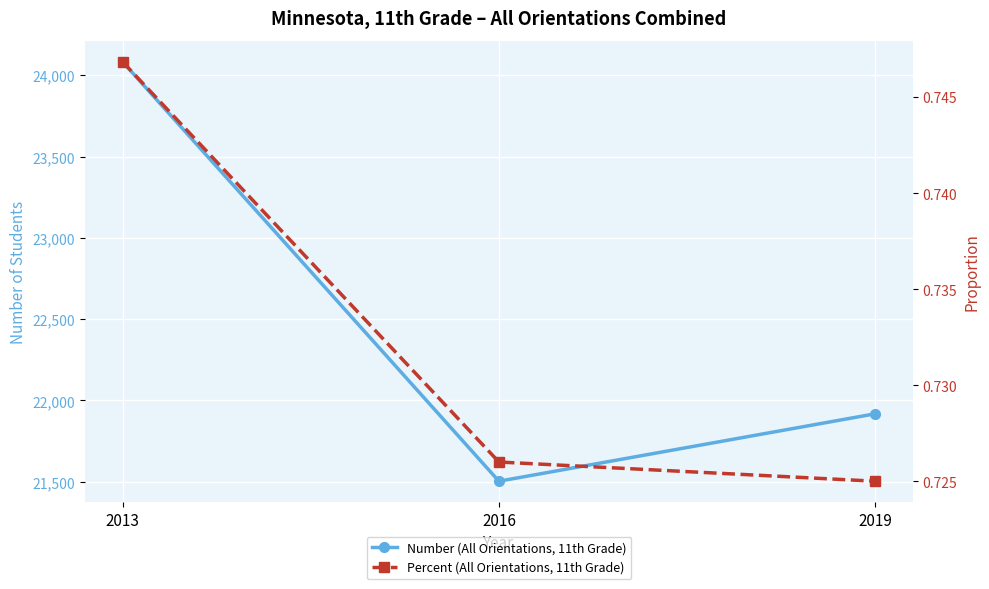

Is this an area chart (filled region under the line)?

No